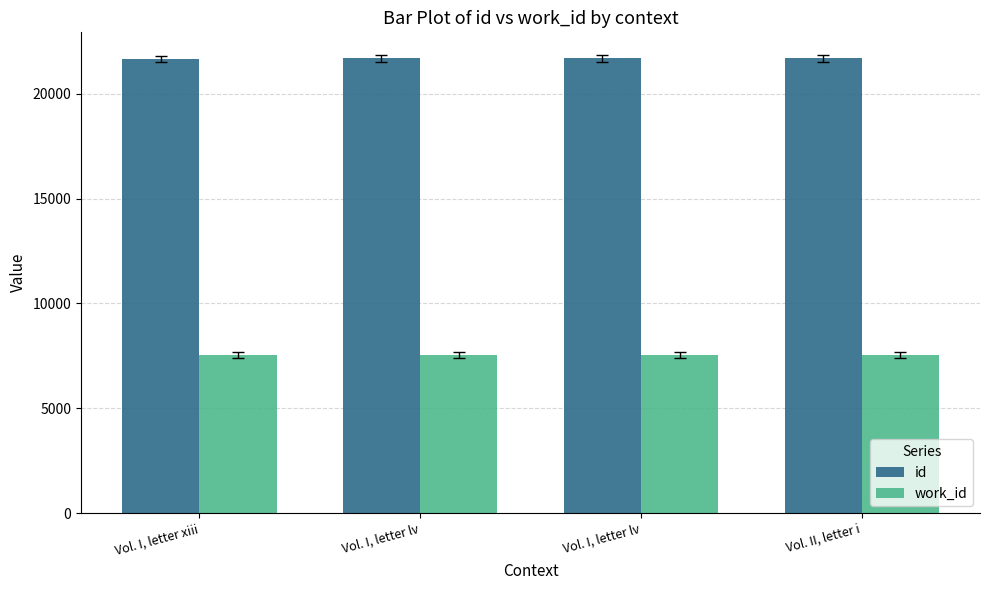

What is the average value of the work_id series?

7541